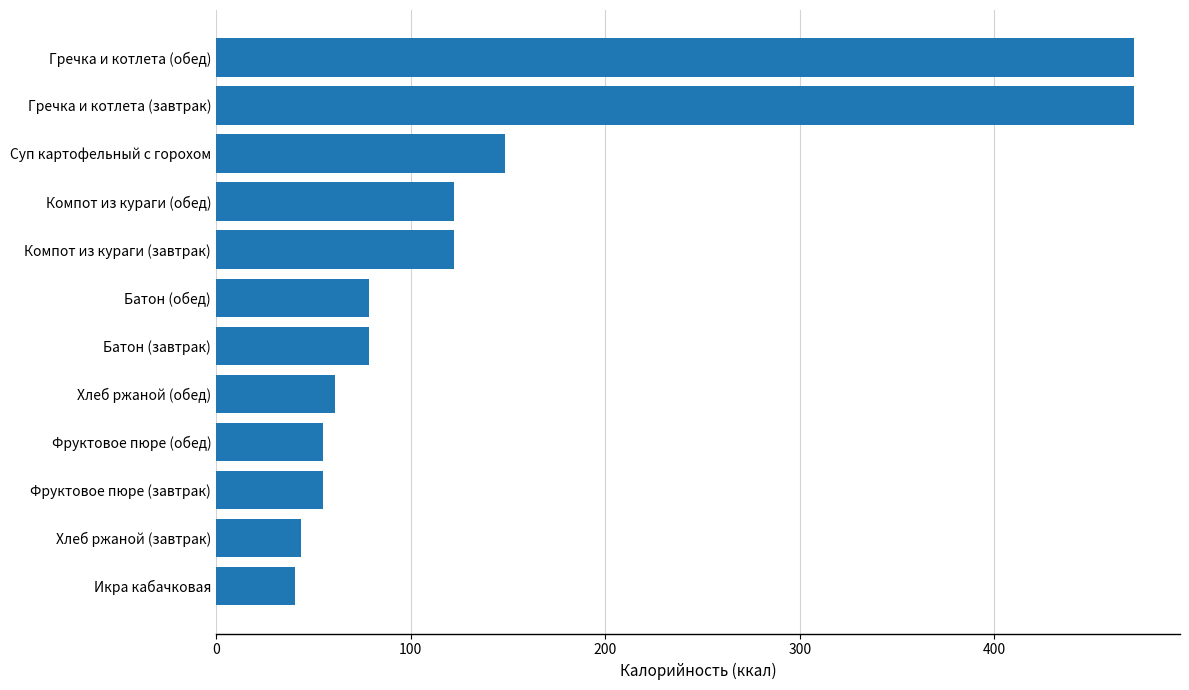

Between Компот из кураги (обед) and Гречка и котлета (обед), which is larger?

Гречка и котлета (обед)